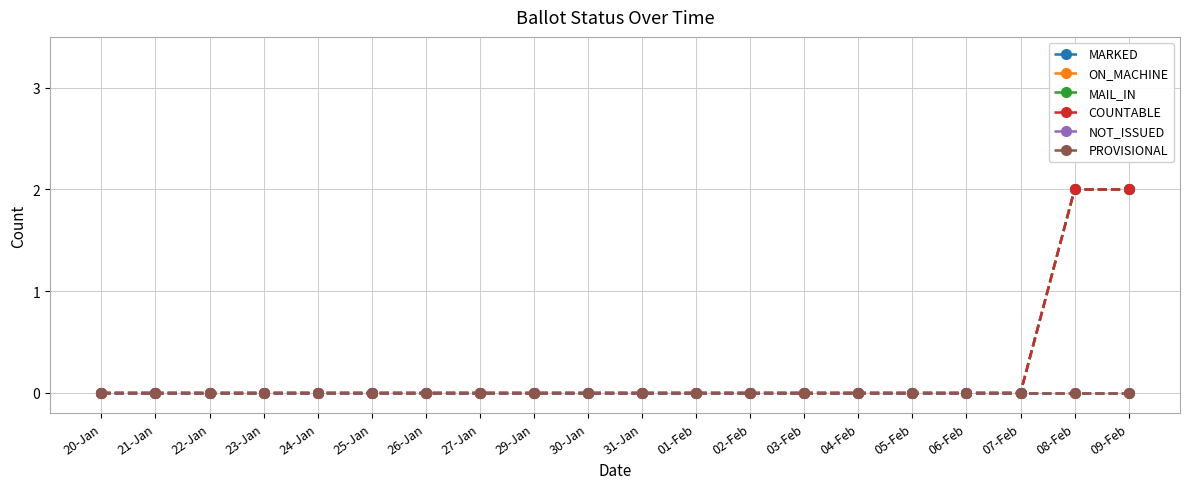

Rank the categories by COUNTABLE value from highest to lowest.

08-Feb, 09-Feb, 20-Jan, 21-Jan, 22-Jan, 23-Jan, 24-Jan, 25-Jan, 26-Jan, 27-Jan, 29-Jan, 30-Jan, 31-Jan, 01-Feb, 02-Feb, 03-Feb, 04-Feb, 05-Feb, 06-Feb, 07-Feb